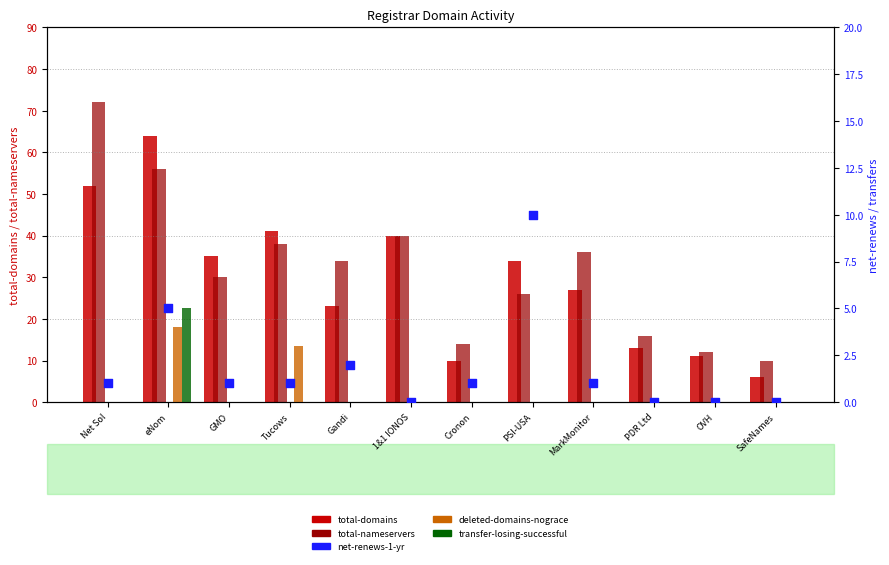

At which category is the sum across all series the highest?

eNom